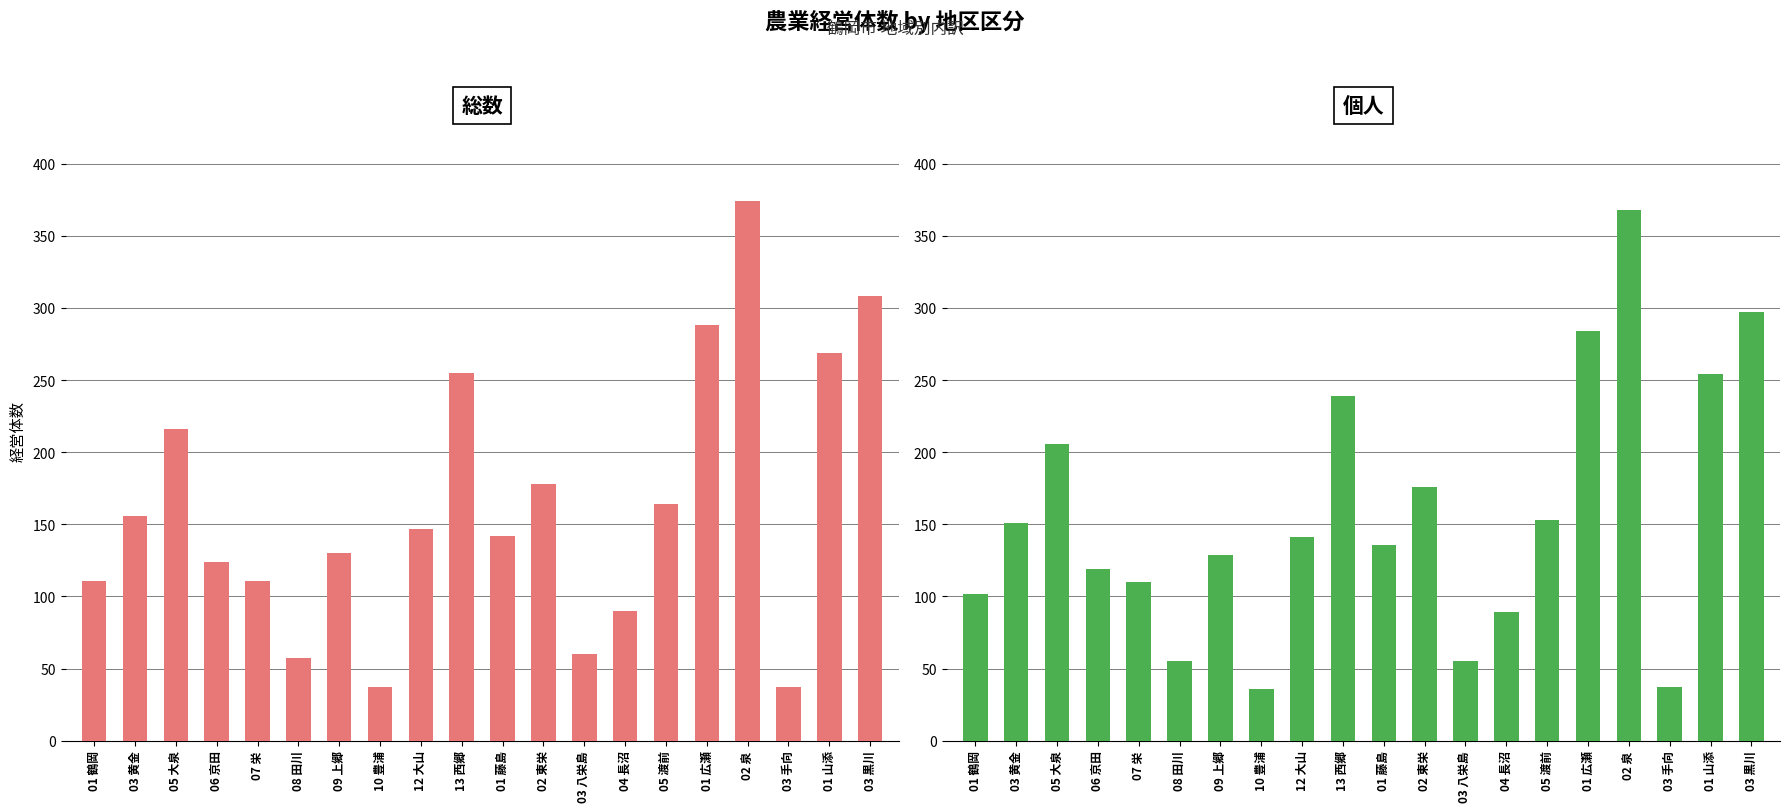

Which category has the highest value across all series?

02 泉